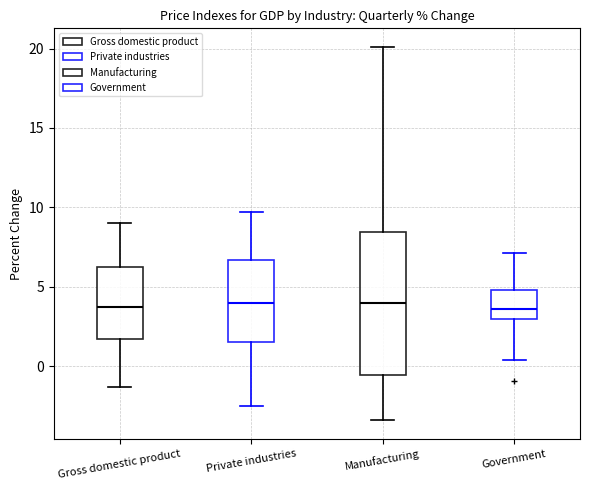

Reading left to right, read every box against the y-axis: the position of its median line, the range the box covers, and the ends of its whiskers. The values are not printed on the chart, so give them approximately, as read against the axis.

Gross domestic product: median 3.5, box 1.5 to 6.0, whiskers -1.5 to 9.0
Private industries: median 4.0, box 1.5 to 6.5, whiskers -2.5 to 9.5
Manufacturing: median 4.0, box -0.5 to 8.5, whiskers -3.5 to 20.0
Government: median 3.5, box 3.0 to 5.0, whiskers 0.5 to 7.0